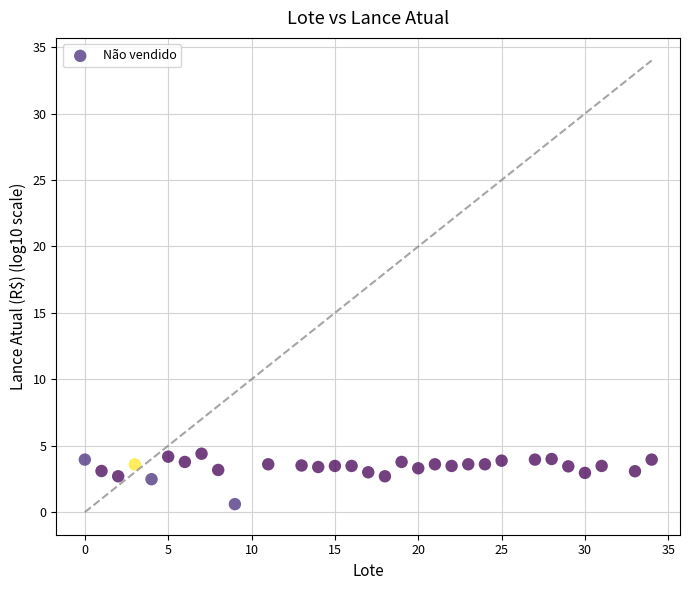

What is the range of X values (max minus min)?

34.0